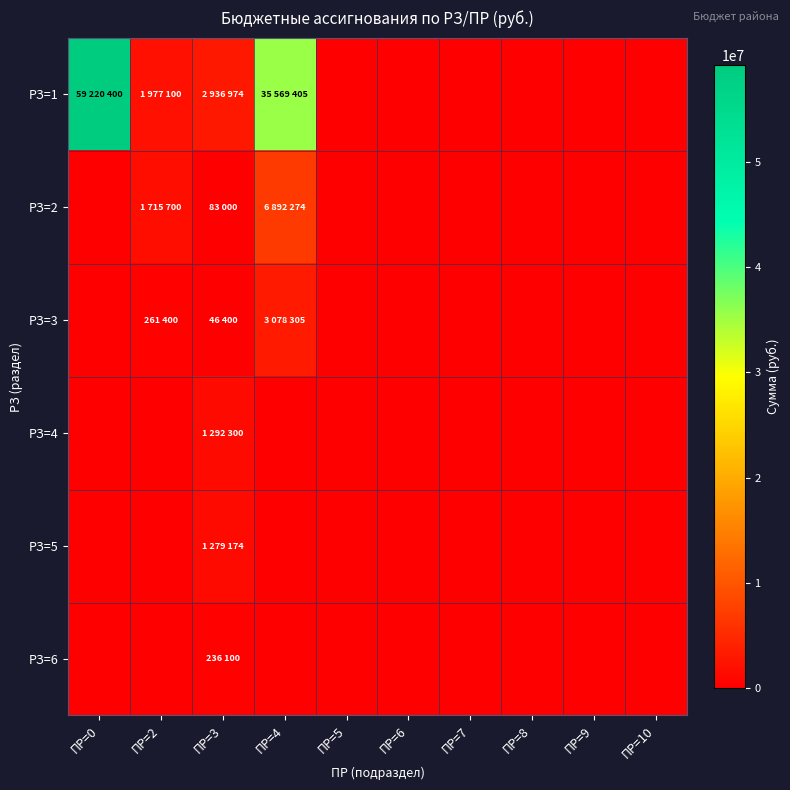

How many series are shown in this chart?

6